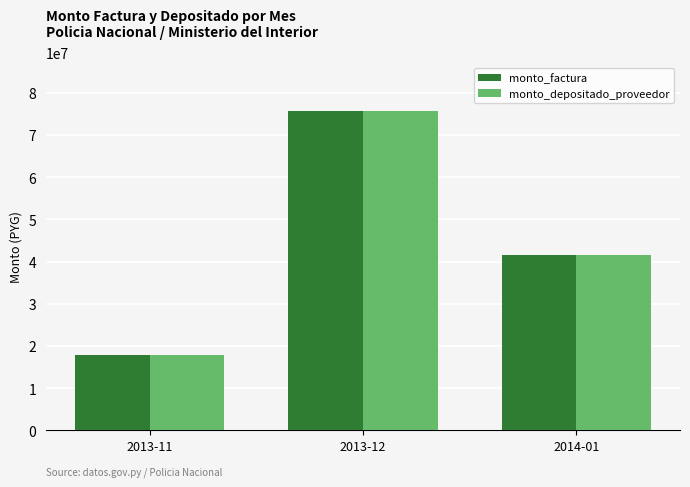

Does the chart contain stacked bars?

No